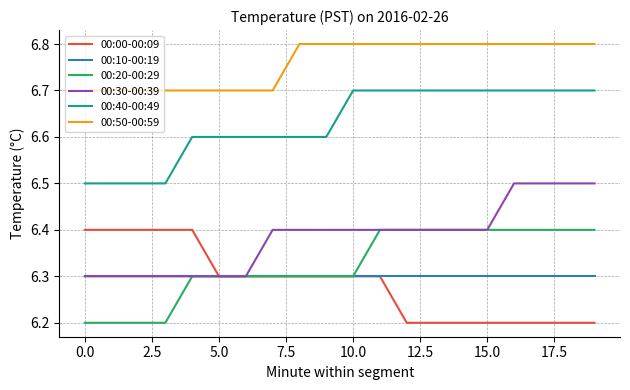

True or false: 00:50-00:59 and 00:00-00:09 intersect in this chart.

False